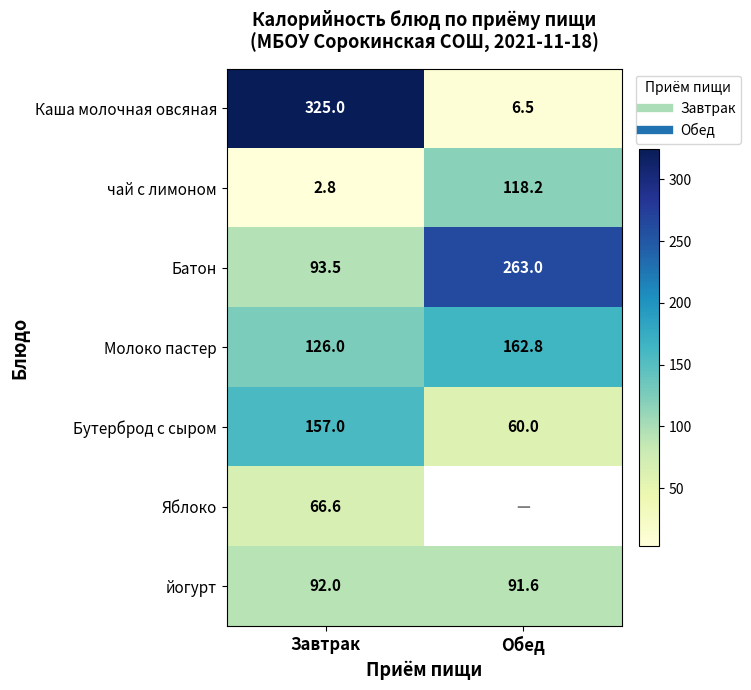

The value of Молоко пастер at Завтрак is 178.7. True or false?

False